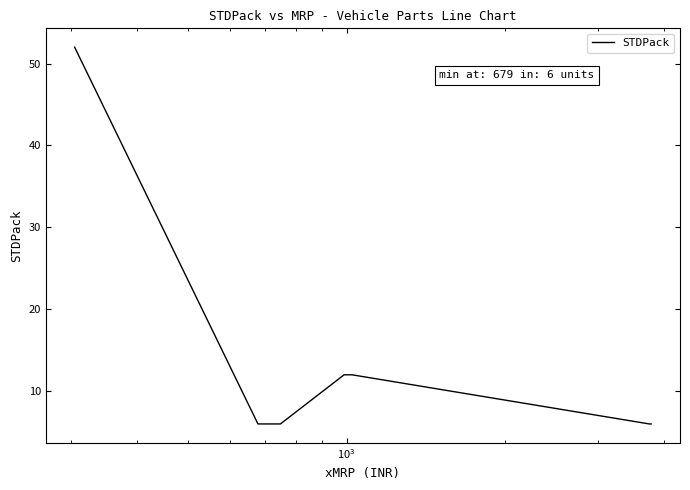

True or false: there are more than 2 points higher than both neighbors.

False